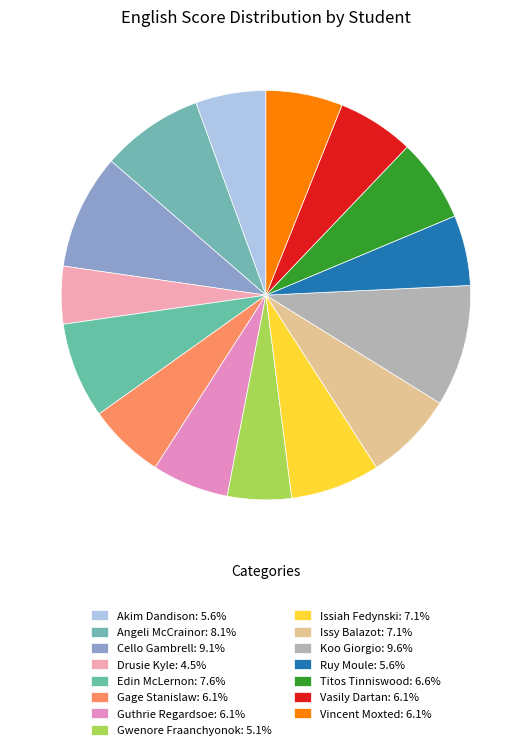

Count the number of slices in the pie.

15